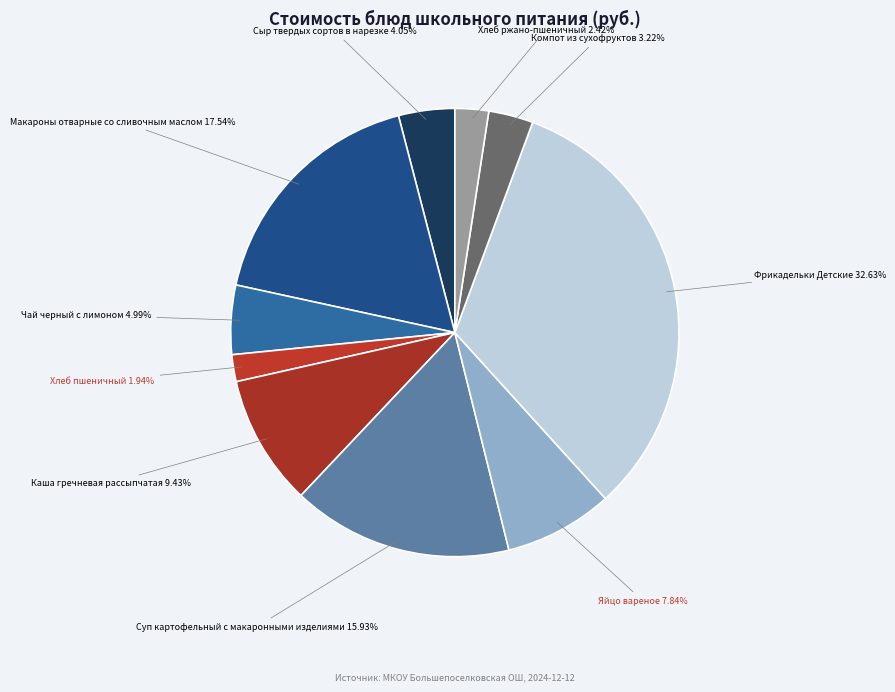

Is there any slice that represents more than half of the pie?

No